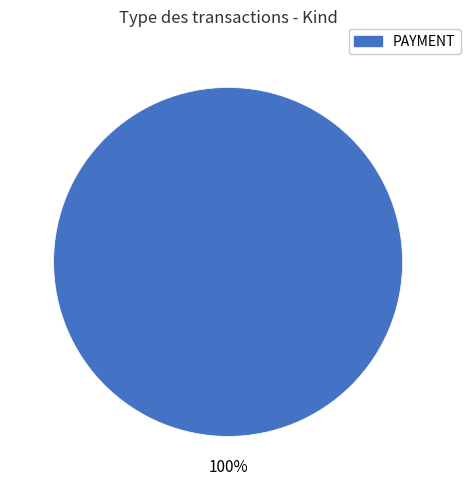

True or false: PAYMENT accounts for 100% of the total.

True